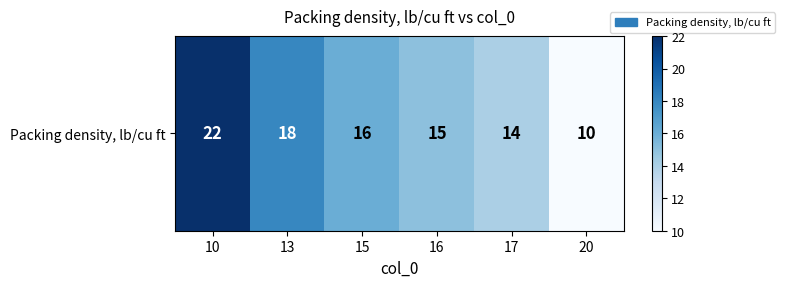

Rank the categories by value from lowest to highest.

20, 17, 16, 15, 13, 10